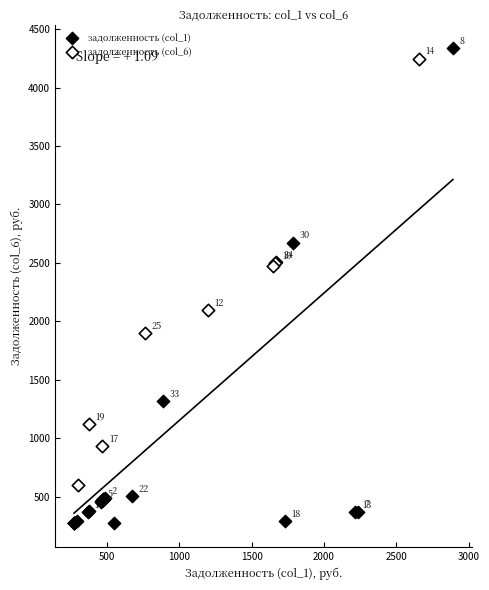

Which series has the largest Y range (max minus min)?

задолженность (col_1)